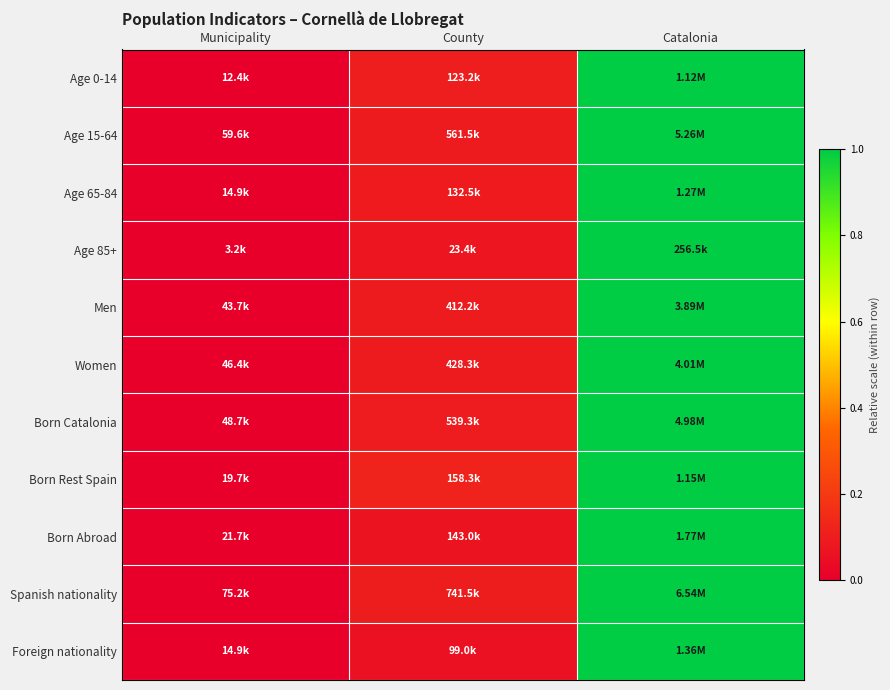

Reading right to left, list all the values displayed in this chart.

Age 0-14: Catalonia=1.0	County=0.1	Municipality=0.0
Age 15-64: Catalonia=1.0	County=0.1	Municipality=0.0
Age 65-84: Catalonia=1.0	County=0.1	Municipality=0.0
Age 85+: Catalonia=1.0	County=0.1	Municipality=0.0
Men: Catalonia=1.0	County=0.1	Municipality=0.0
Women: Catalonia=1.0	County=0.1	Municipality=0.0
Born Catalonia: Catalonia=1.0	County=0.1	Municipality=0.0
Born Rest Spain: Catalonia=1.0	County=0.1	Municipality=0.0
Born Abroad: Catalonia=1.0	County=0.1	Municipality=0.0
Spanish nationality: Catalonia=1.0	County=0.1	Municipality=0.0
Foreign nationality: Catalonia=1.0	County=0.1	Municipality=0.0